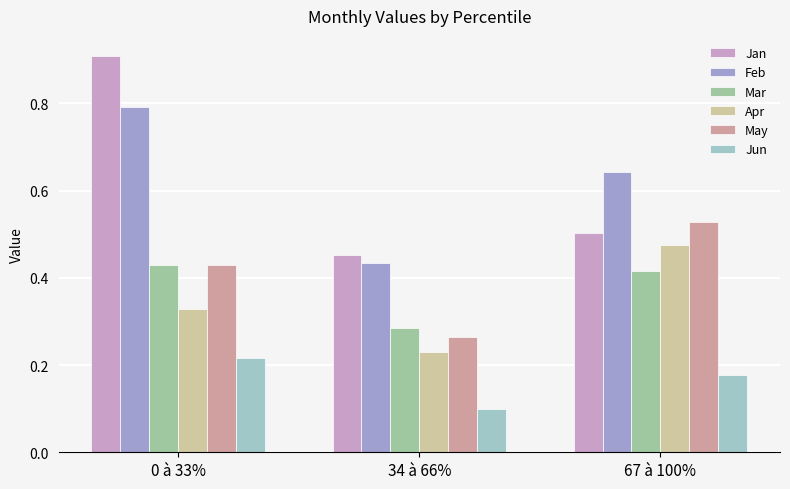

Is the value of Mar at 0 à 33% greater than the value of Apr at 0 à 33%?

Yes